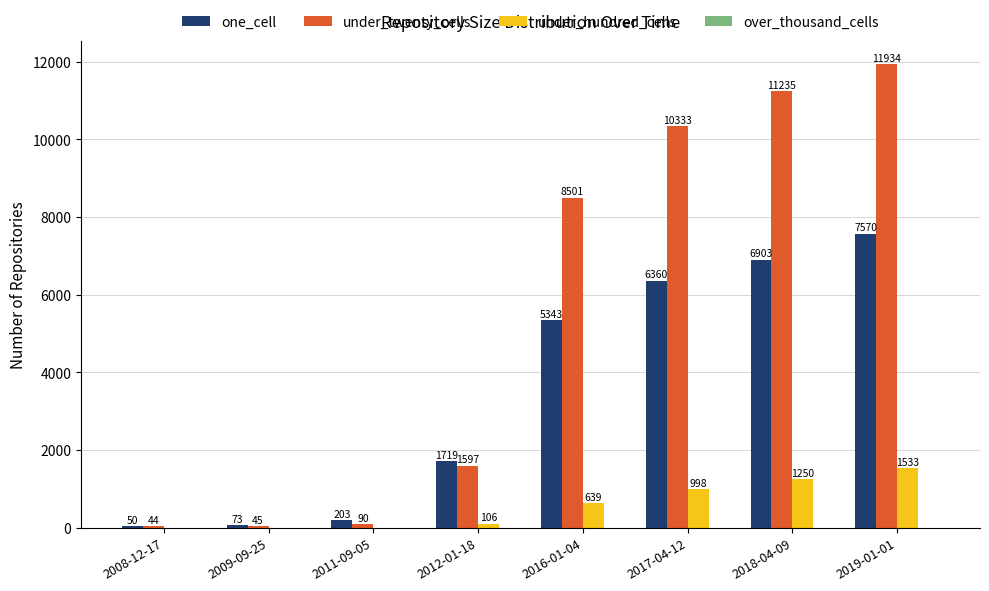

Is the value of one_cell at 2019-01-01 greater than the value of under_hundred_cells at 2009-09-25?

Yes